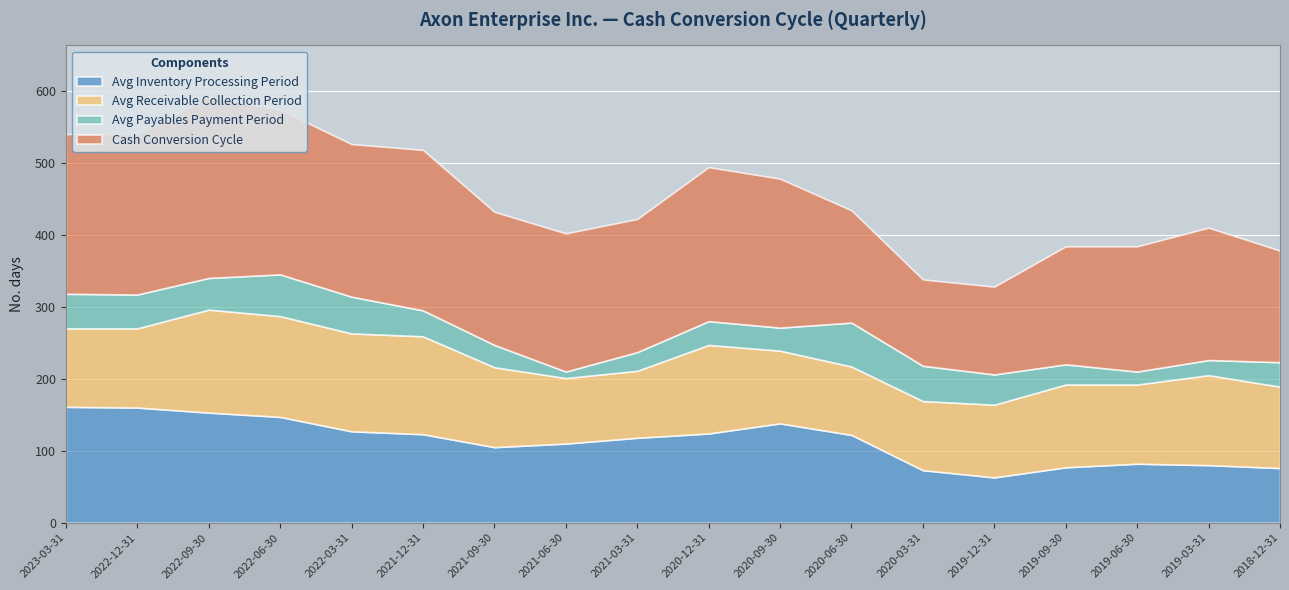

Reading left to right, what are all the values shown in this chart?

Avg Inventory Processing Period: 2023-03-31=161	2022-12-31=160	2022-09-30=153	2022-06-30=147	2022-03-31=127	2021-12-31=123	2021-09-30=105	2021-06-30=110	2021-03-31=118	2020-12-31=124	2020-09-30=138	2020-06-30=122	2020-03-31=73	2019-12-31=63	2019-09-30=77	2019-06-30=82	2019-03-31=80	2018-12-31=76
Avg Receivable Collection Period: 2023-03-31=109	2022-12-31=110	2022-09-30=143	2022-06-30=140	2022-03-31=136	2021-12-31=136	2021-09-30=111	2021-06-30=91	2021-03-31=93	2020-12-31=123	2020-09-30=101	2020-06-30=95	2020-03-31=96	2019-12-31=101	2019-09-30=115	2019-06-30=110	2019-03-31=125	2018-12-31=113
Avg Payables Payment Period: 2023-03-31=48	2022-12-31=47	2022-09-30=44	2022-06-30=58	2022-03-31=51	2021-12-31=36	2021-09-30=31	2021-06-30=9	2021-03-31=26	2020-12-31=33	2020-09-30=32	2020-06-30=61	2020-03-31=49	2019-12-31=42	2019-09-30=28	2019-06-30=18	2019-03-31=21	2018-12-31=34
Cash Conversion Cycle: 2023-03-31=222	2022-12-31=223	2022-09-30=252	2022-06-30=229	2022-03-31=212	2021-12-31=223	2021-09-30=185	2021-06-30=192	2021-03-31=185	2020-12-31=214	2020-09-30=207	2020-06-30=156	2020-03-31=120	2019-12-31=122	2019-09-30=164	2019-06-30=174	2019-03-31=184	2018-12-31=155